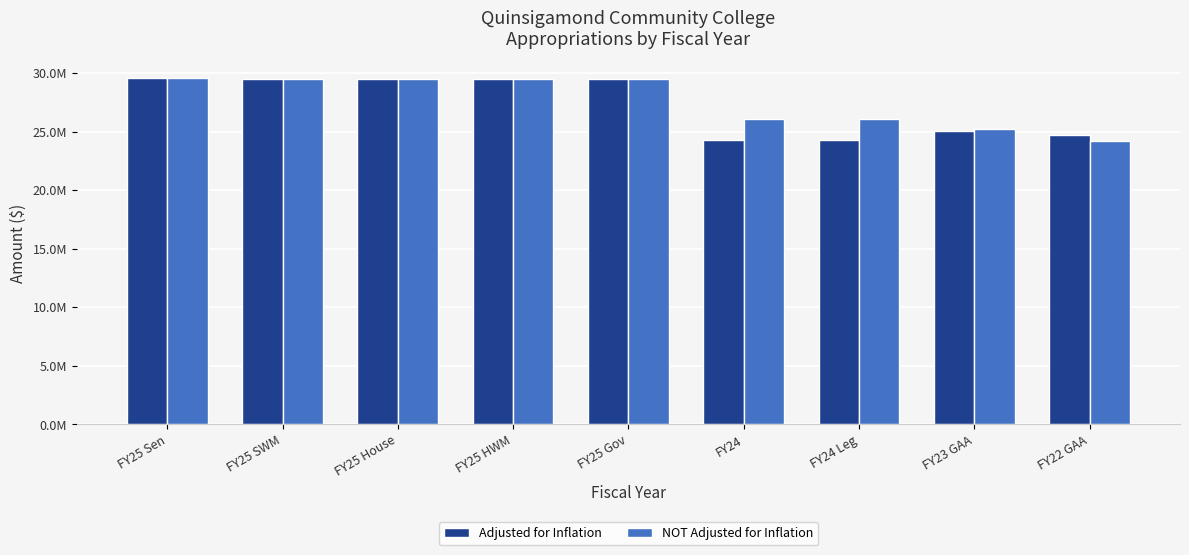

The value of NOT Adjusted for Inflation at FY25 Sen is 13657000. True or false?

False